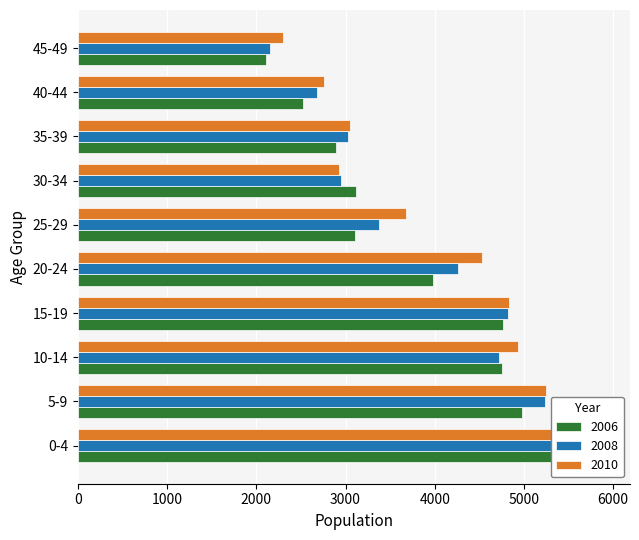

What is the label of the 1st bar from the right?

45-49